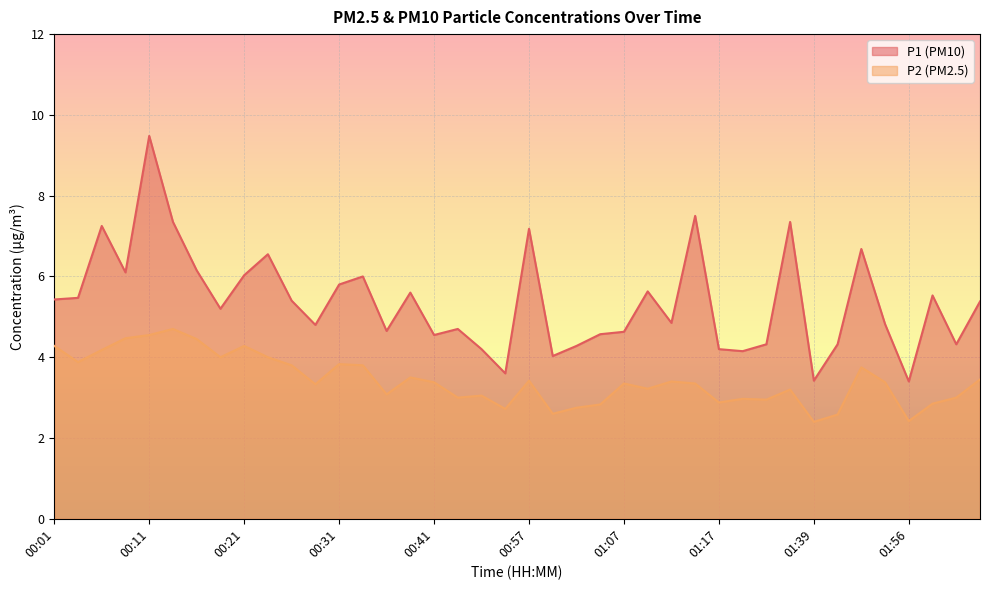

Rank the series by their average value, from lowest to highest.

P2 (PM2.5), P1 (PM10)